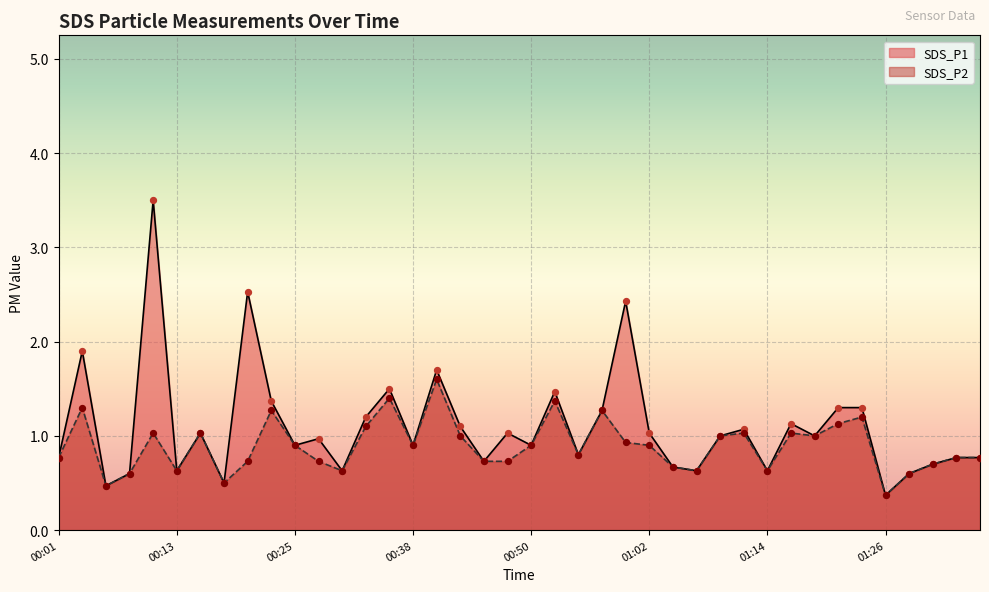

Which series contains the highest Y value?

SDS_P1